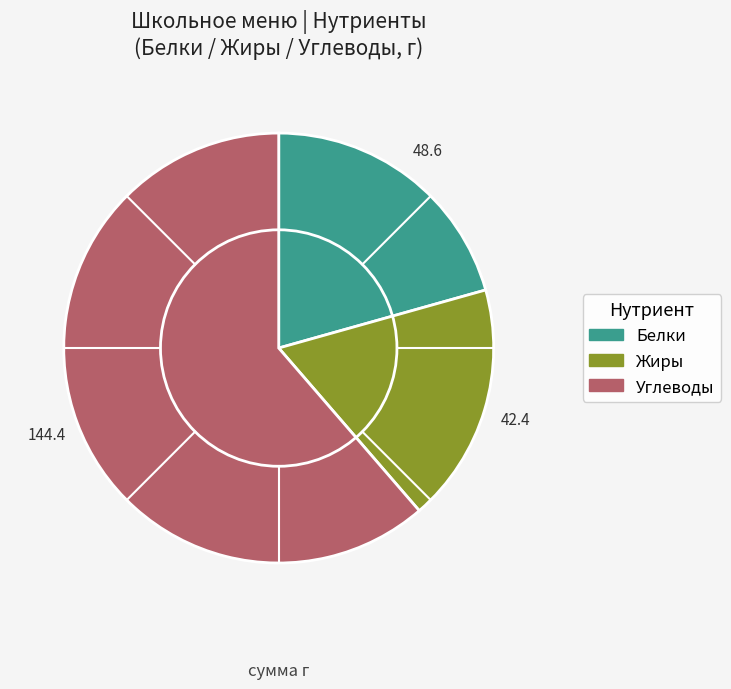

Is there any slice that represents more than half of the pie?

Yes